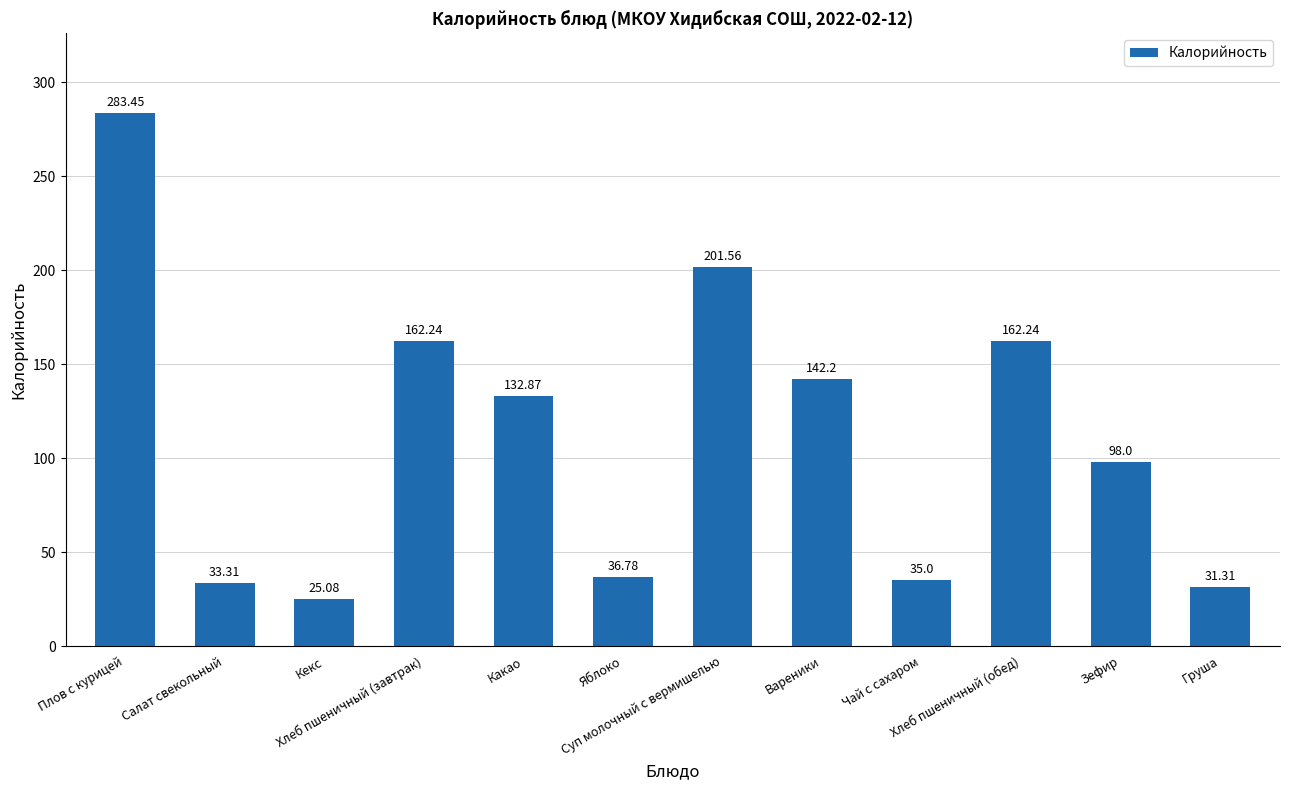

Which category has the lowest value across all series?

Кекс